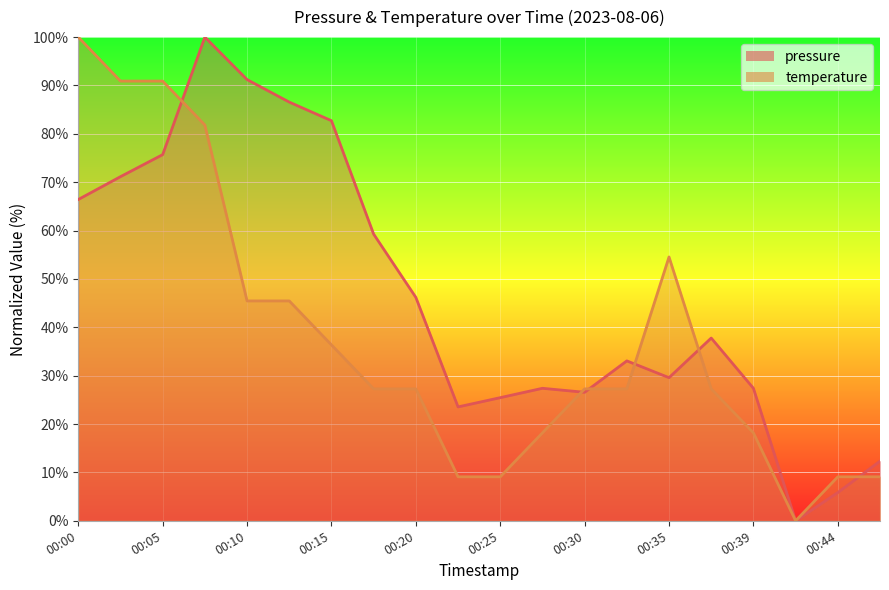

What is the sum of the pressure values at 00:35 and 00:20?

75.8